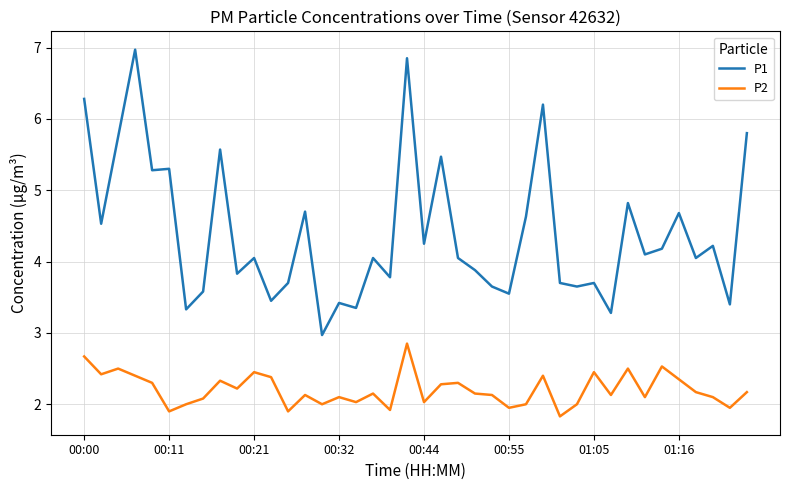

What is the minimum value for P2?

1.8